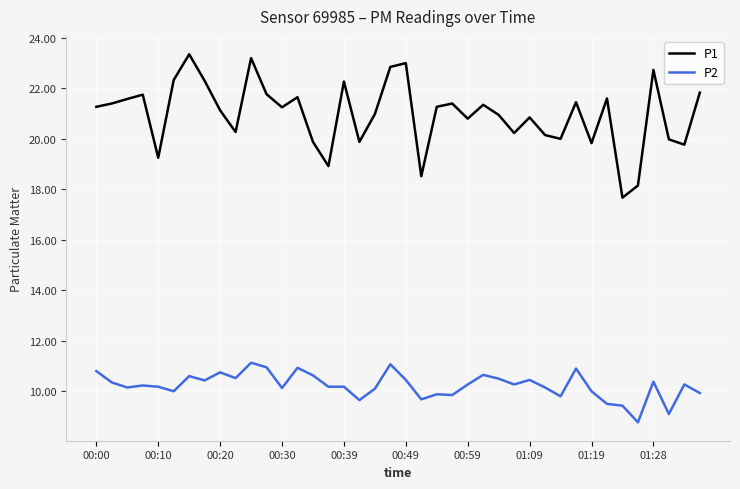

What is the difference between the maximum and minimum values in the P1 series?

5.7